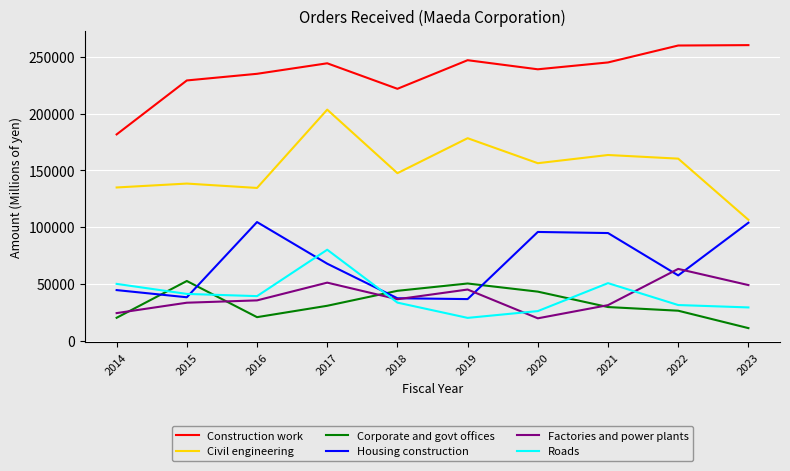

Count the number of data series in this chart.

6